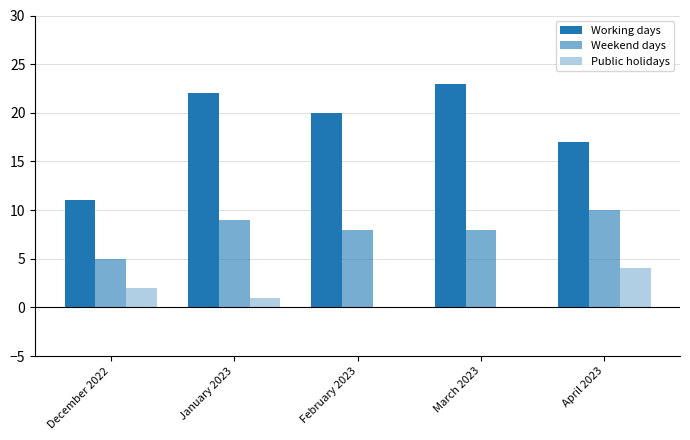

Does the chart contain stacked bars?

No